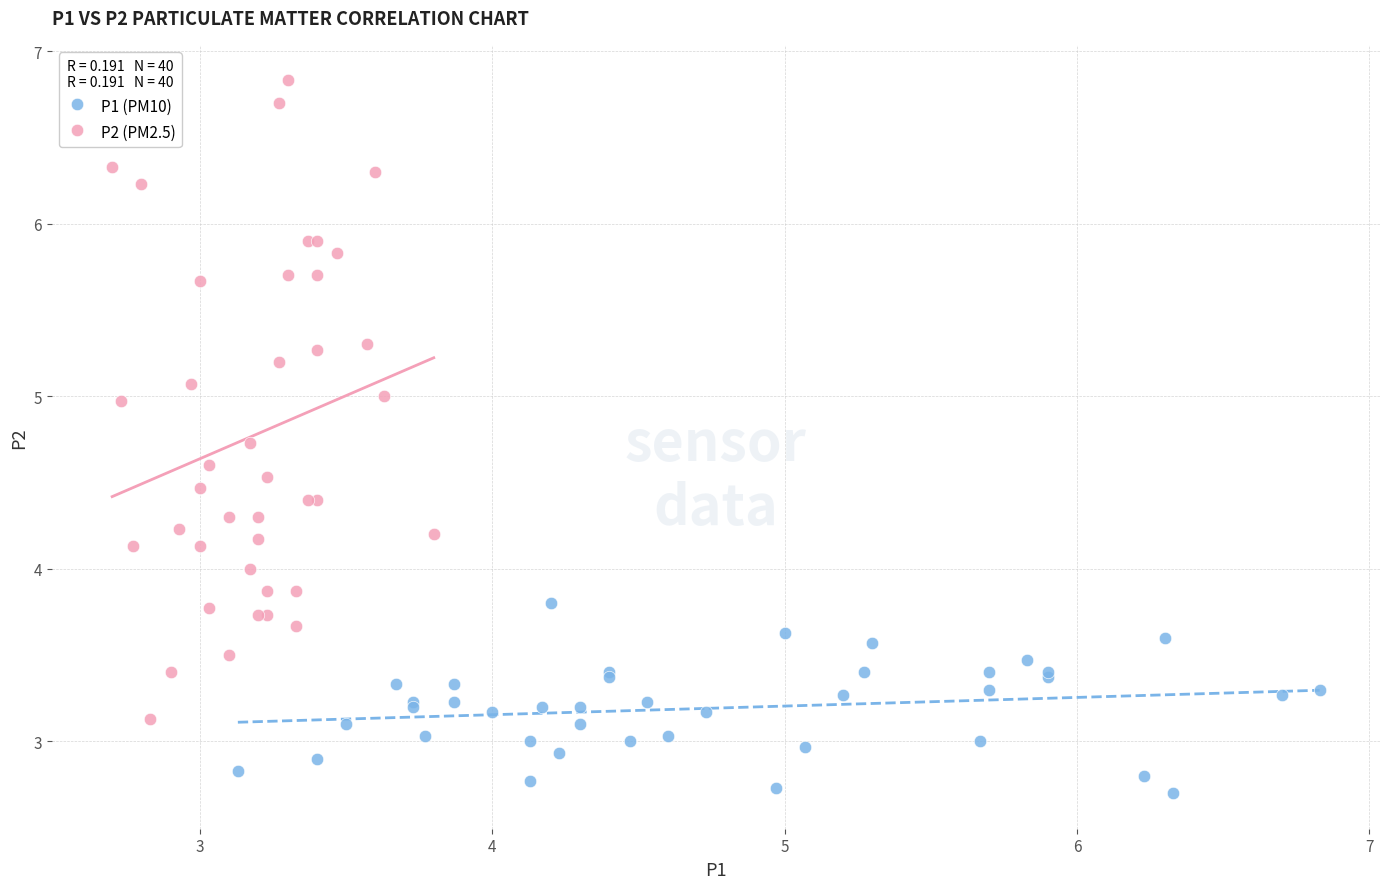

Which series contains the highest Y value?

P2 (PM2.5)